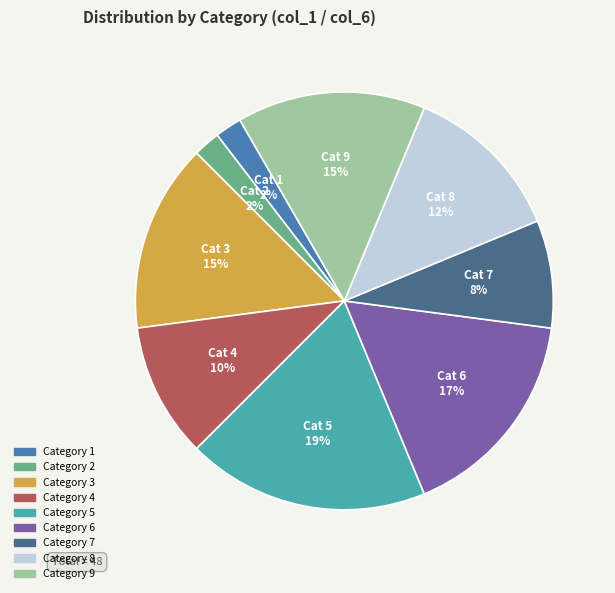

How many slices are in this pie chart?

9